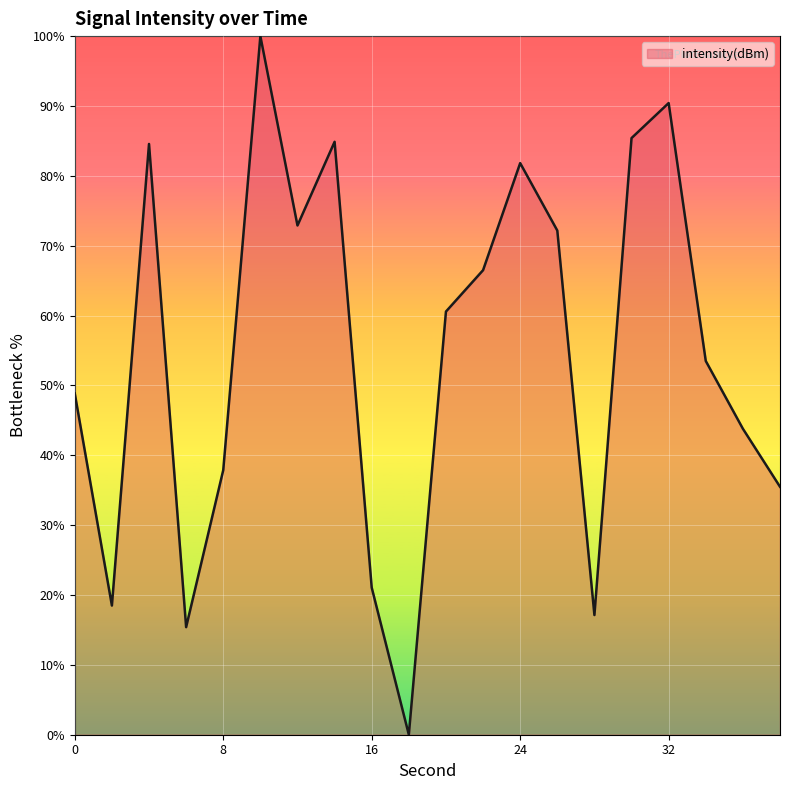

How many interior local peaks (higher than both neighbors) does the data have?

5